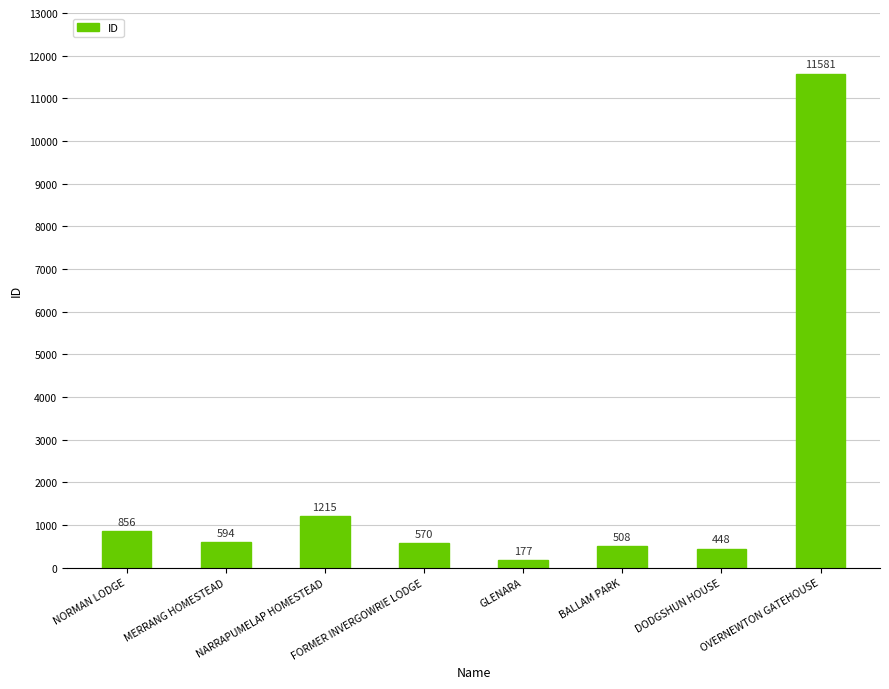

Which has a higher value, GLENARA or BALLAM PARK?

BALLAM PARK